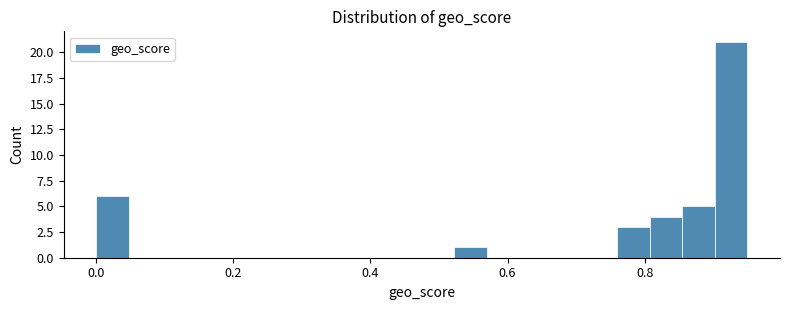

Around what value on the x-axis is the tallest bar? Give the approximate position of its centre, as read against the axis.

0.92